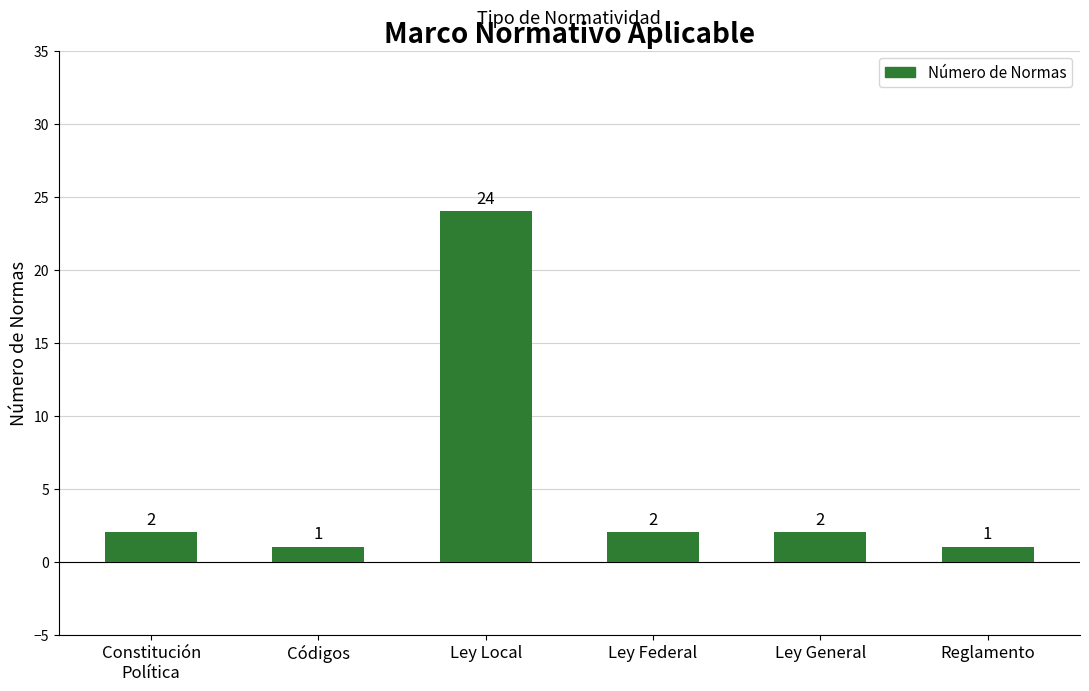

What is the change in value from Ley General to Reglamento?

-1